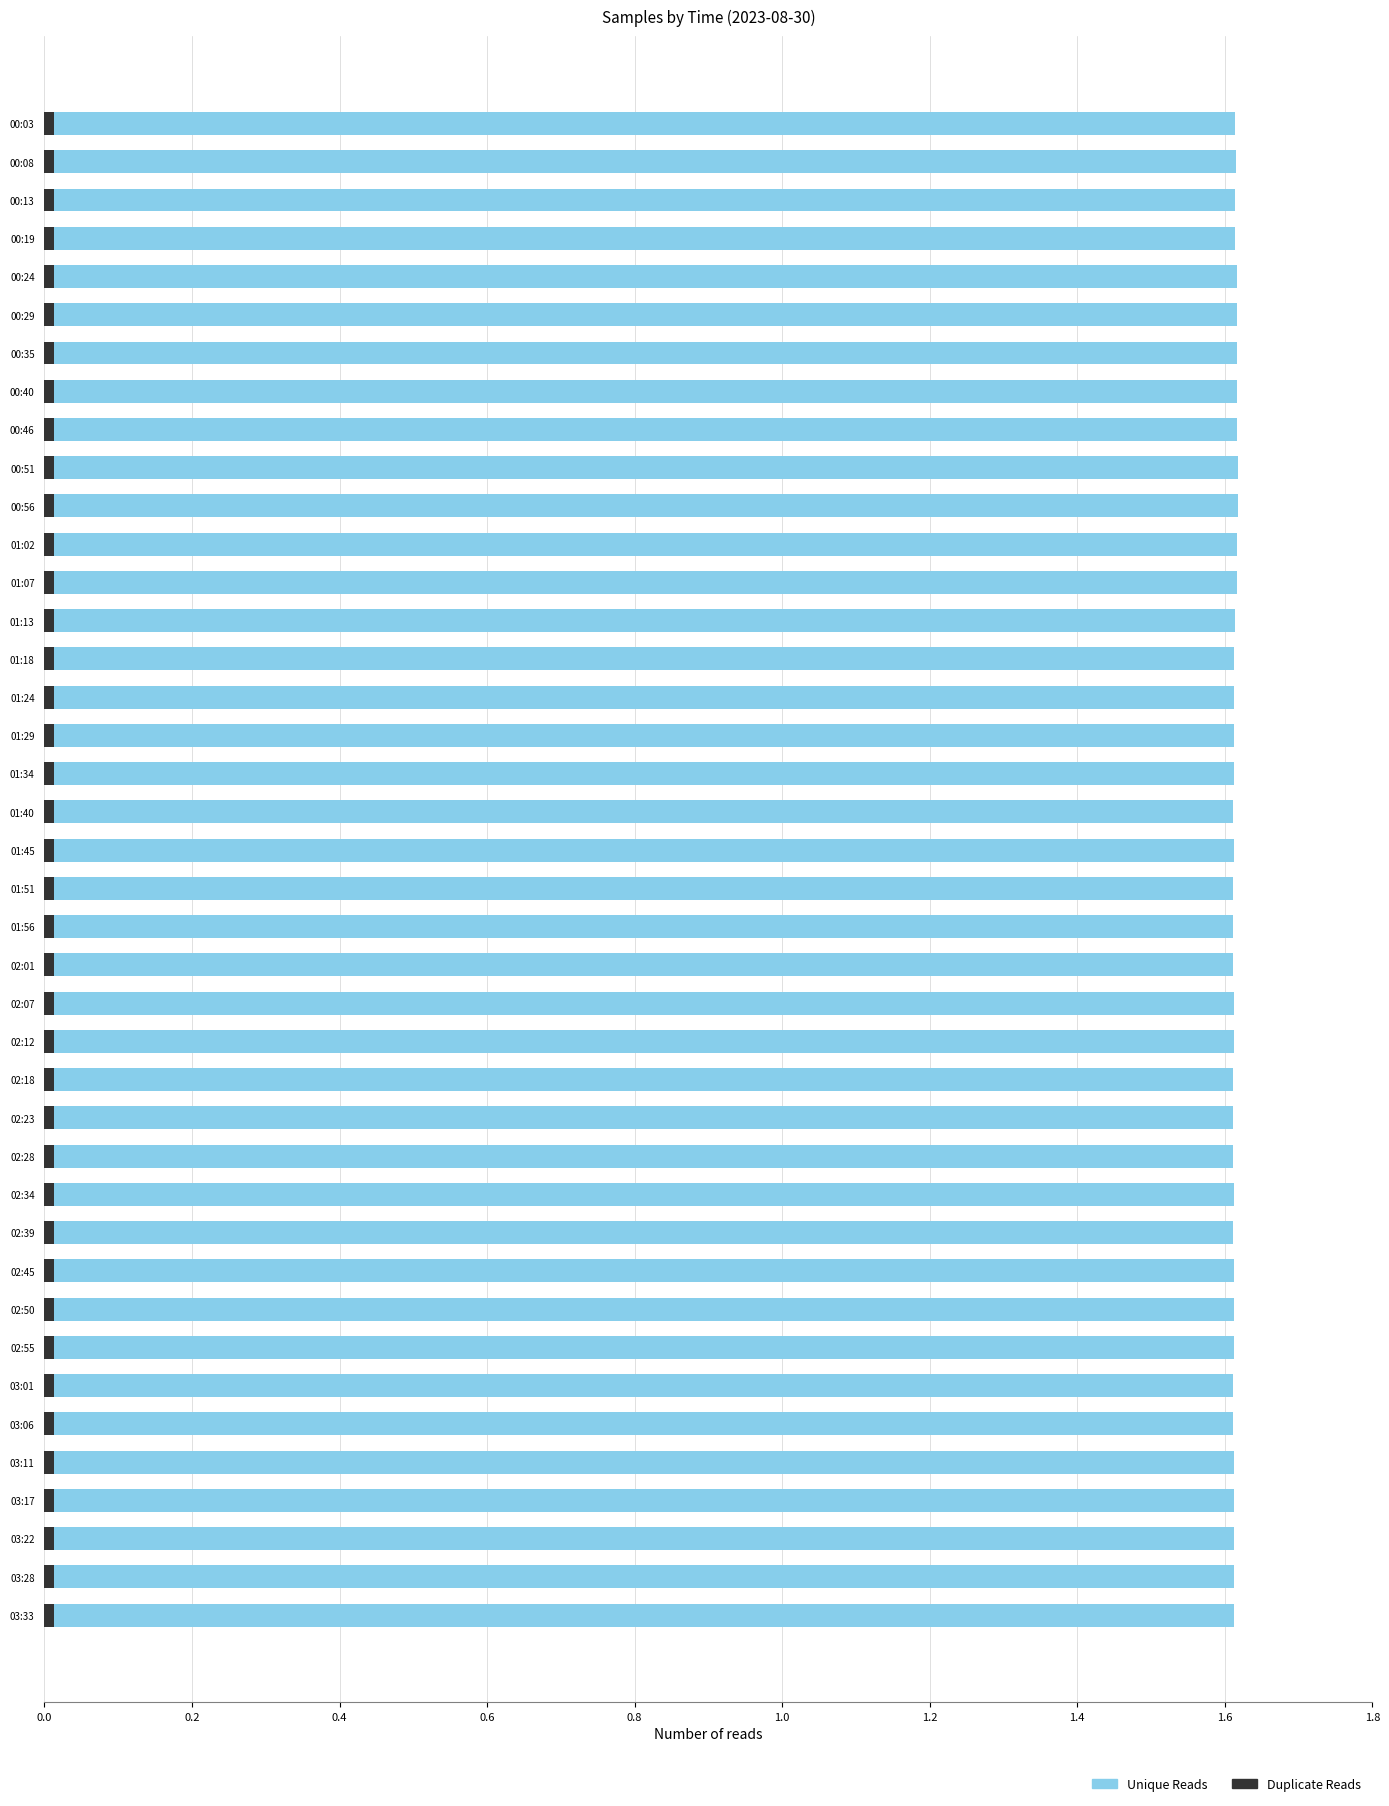

How many data points in Unique Reads are less than 16120832?

20